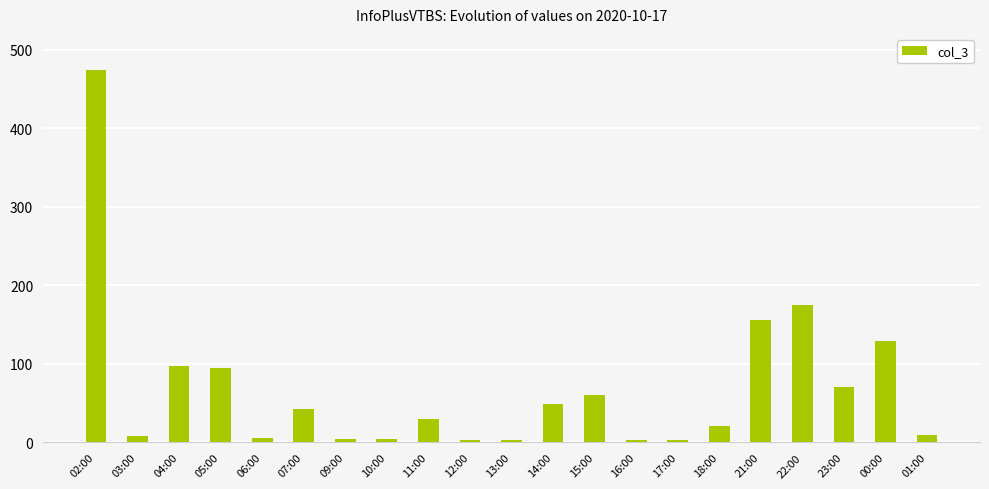

What position from the left is 23:00?

19